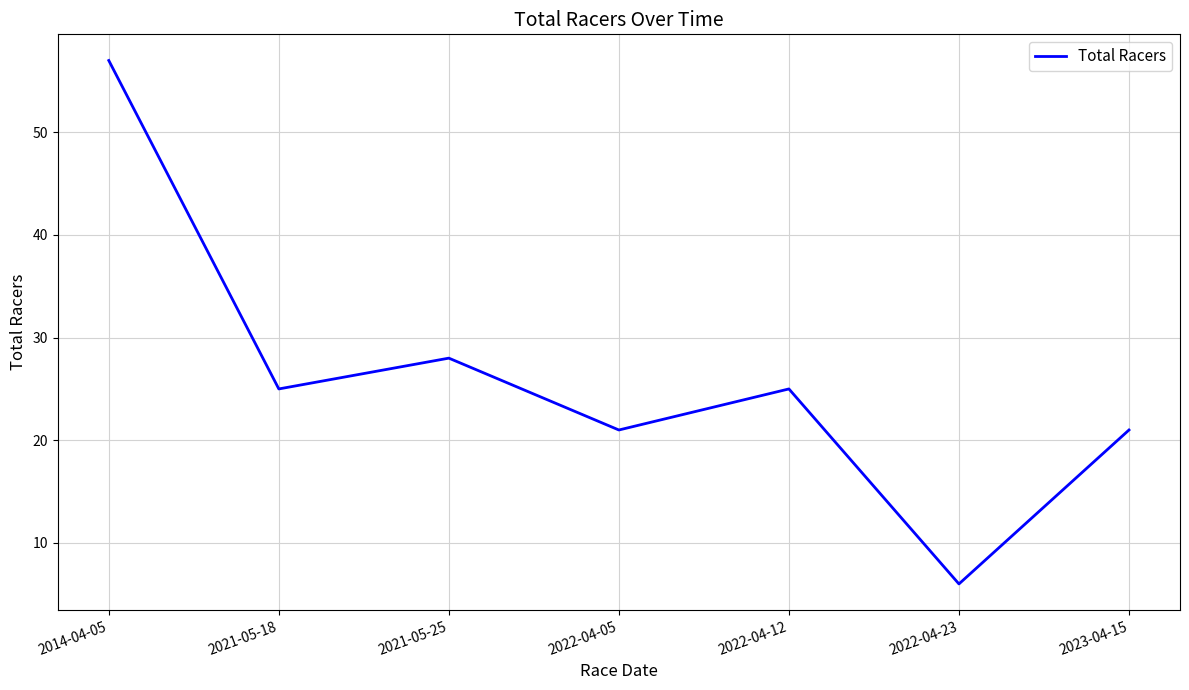

Reading left to right, list all the values displayed in this chart.

2014-04-05=57	2021-05-18=25	2021-05-25=28	2022-04-05=21	2022-04-12=25	2022-04-23=6	2023-04-15=21